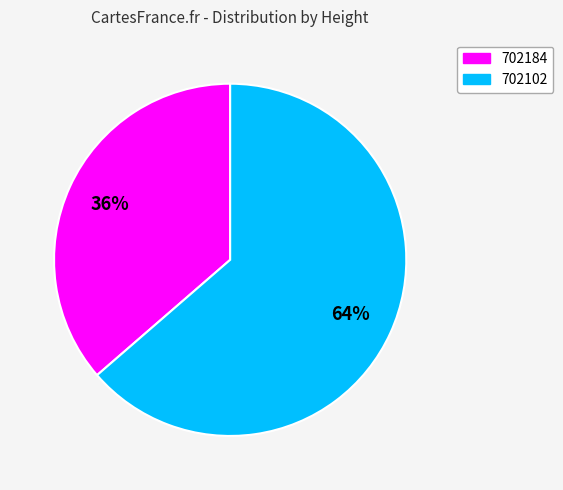

True or false: 702102 accounts for 77% of the total.

False